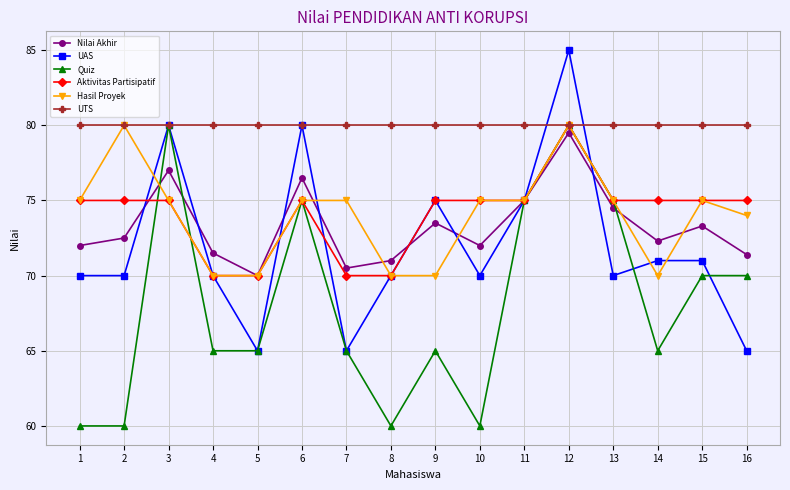

Count the number of categories in the chart.

16